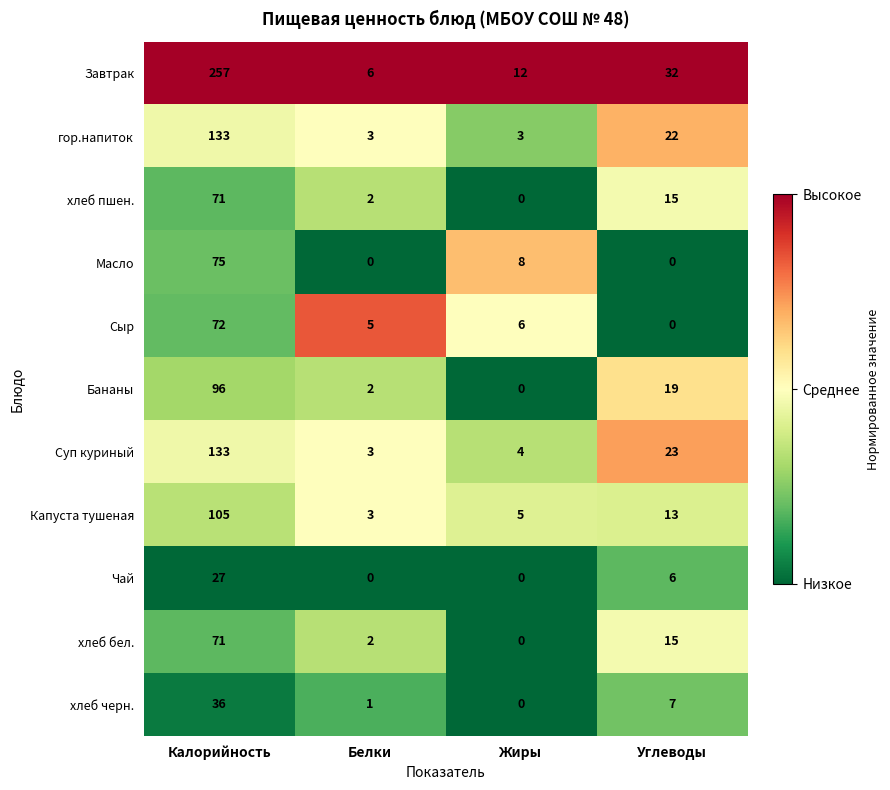

What is the total value across all series at Углеводы?

152